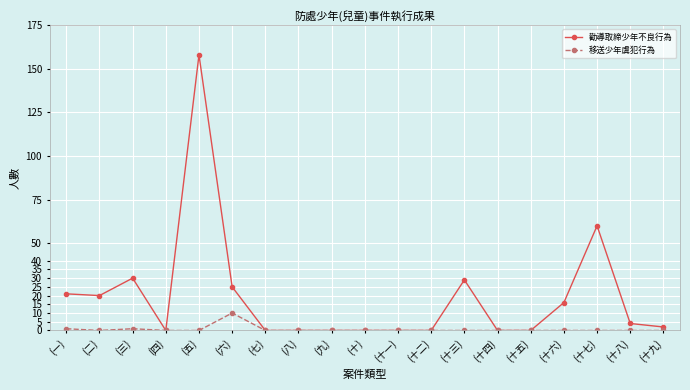

What position from the right is (十七)?

3